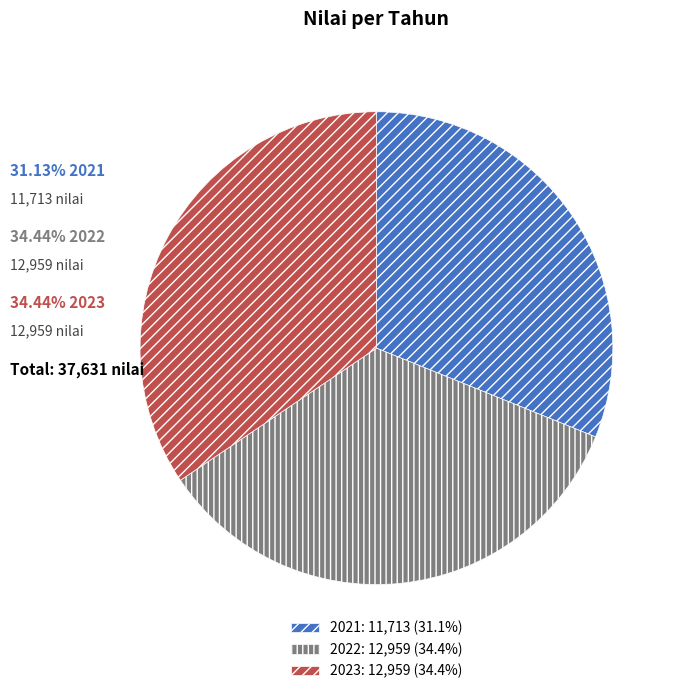

What is the ratio of the value at 2023: 12,959 (34.4%) to the value at 2022: 12,959 (34.4%)?

1.0